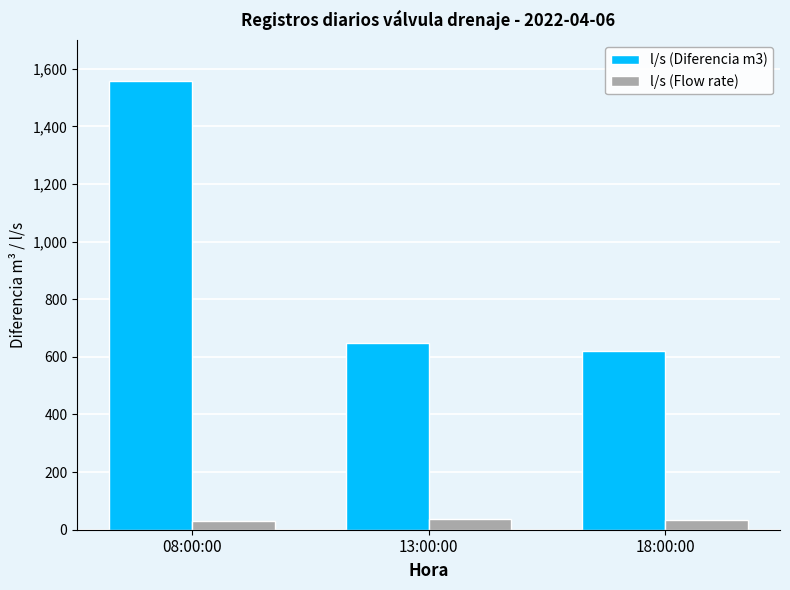

What is the value of the l/s (Diferencia m3) bar at the 2nd from the left?

647.0